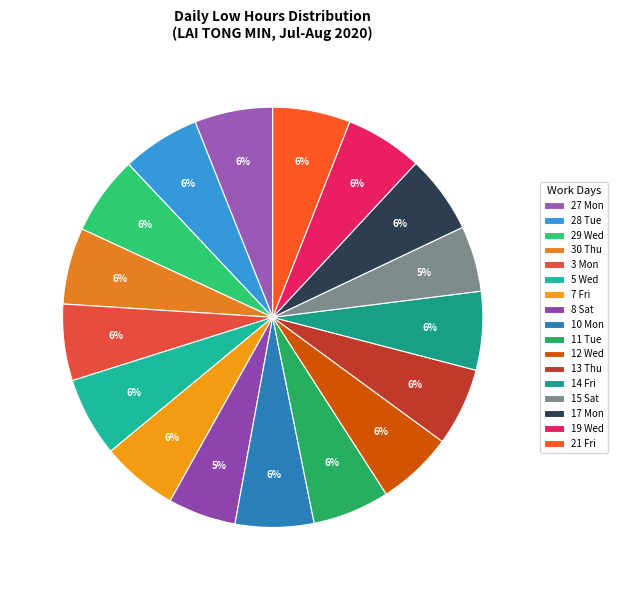

What is the smallest slice in the pie chart?

15 Sat